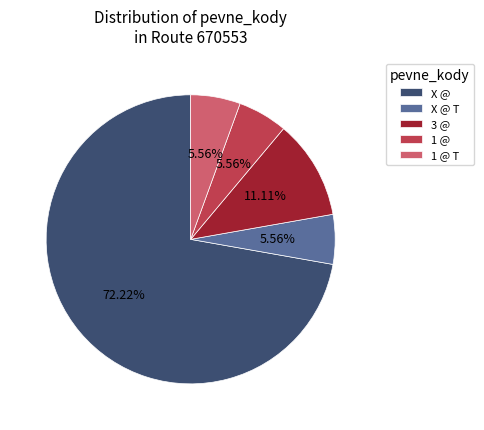

What is the ratio of the value at X @ to the value at 1 @?

13.0